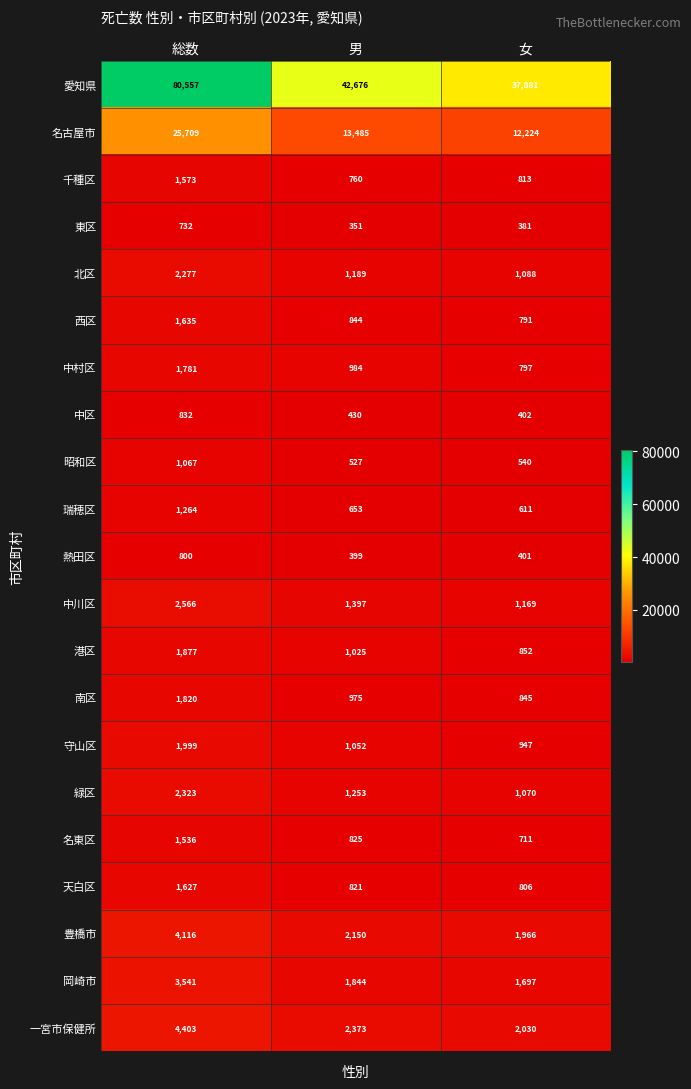

Count the number of data series in this chart.

21